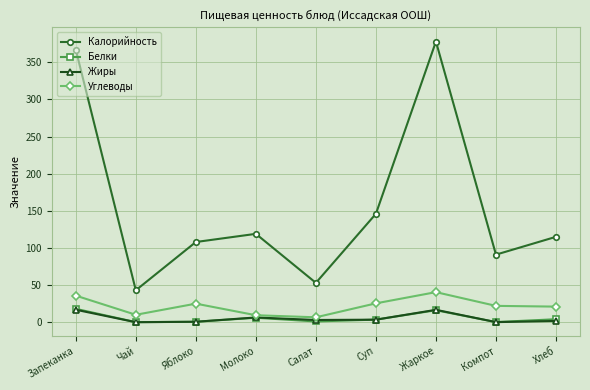

What is the lowest value of the Калорийность series?

43.0